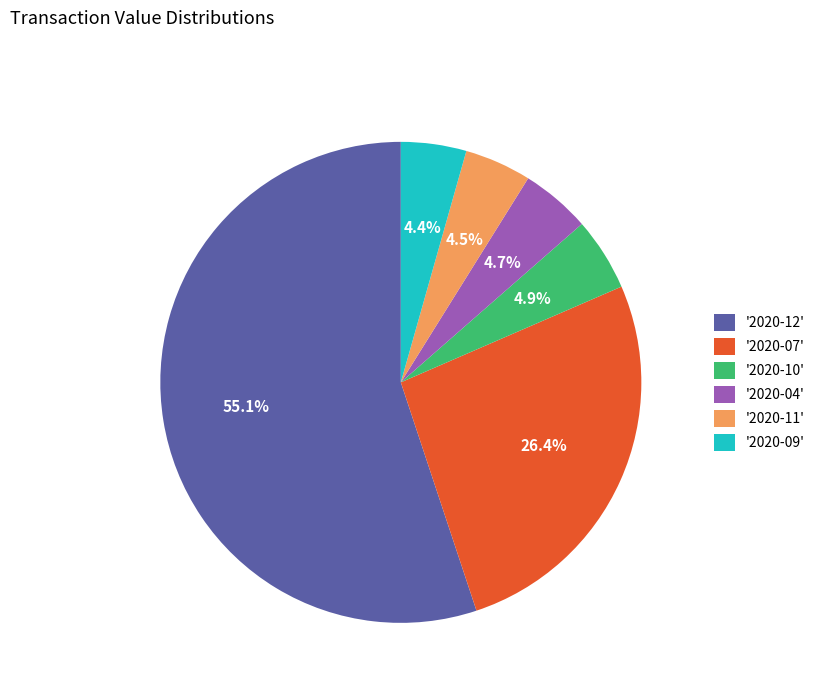

Is the sum of '2020-11' and '2020-09' greater than half?

No